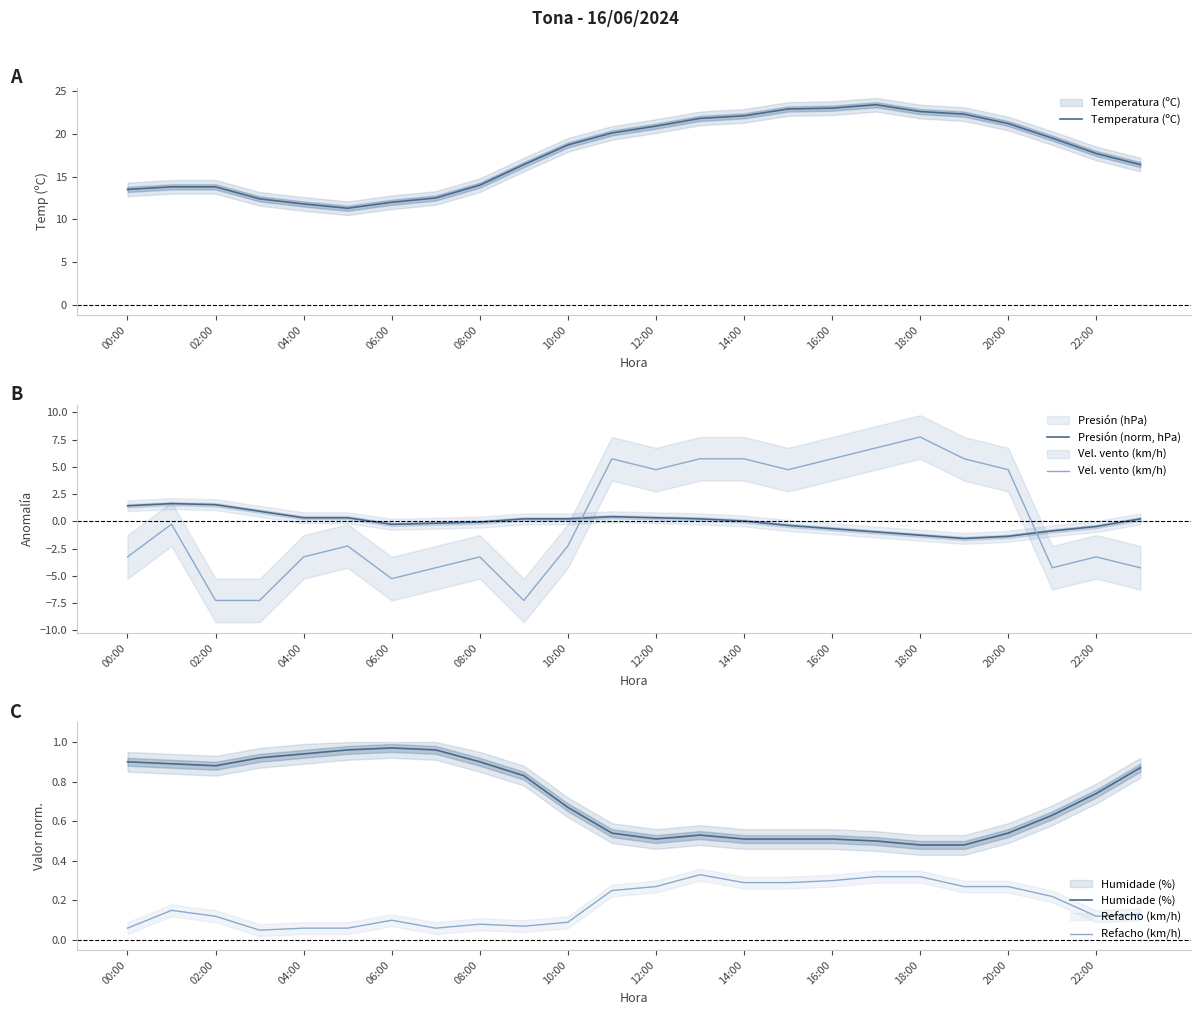

What are all the series names shown in the legend?

Temperatura (ºC), Presión (norm, hPa), Vel. vento (km/h), Humidade (%), Refacho (km/h)